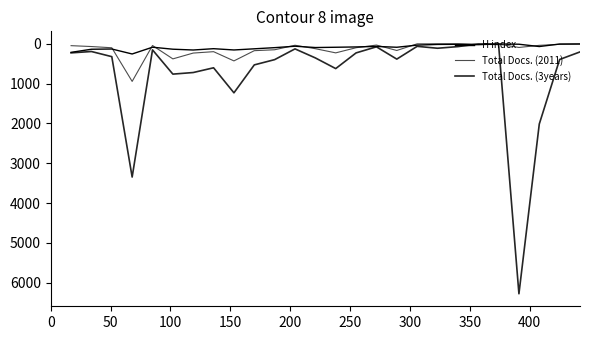

How many lines are shown in the chart?

3